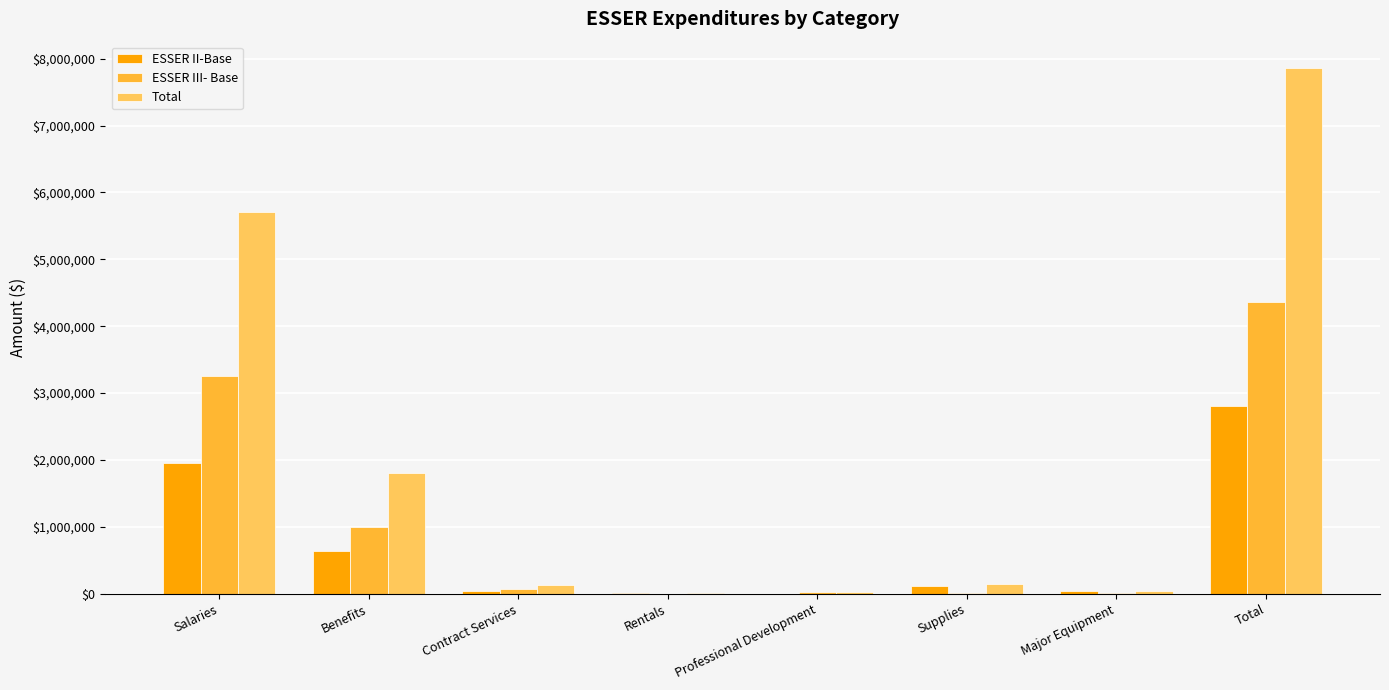

Is it true that ESSER III- Base equals 0.0 at Rentals?

True